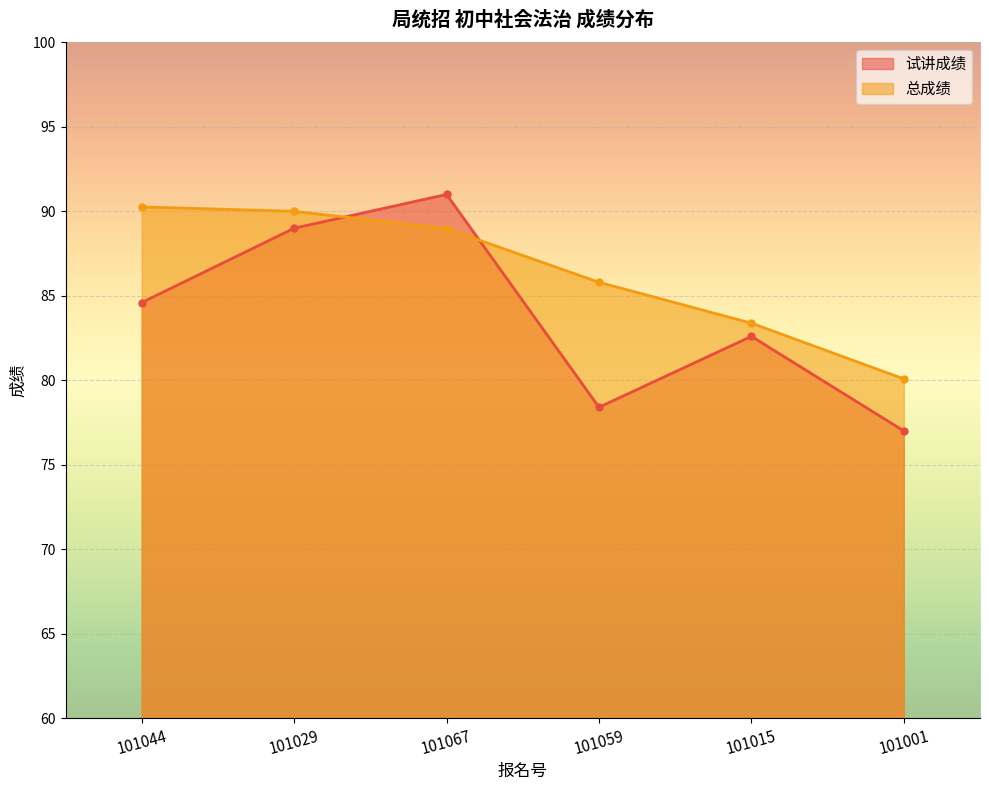

What is the spread (max minus min) of values at 101001?

3.1